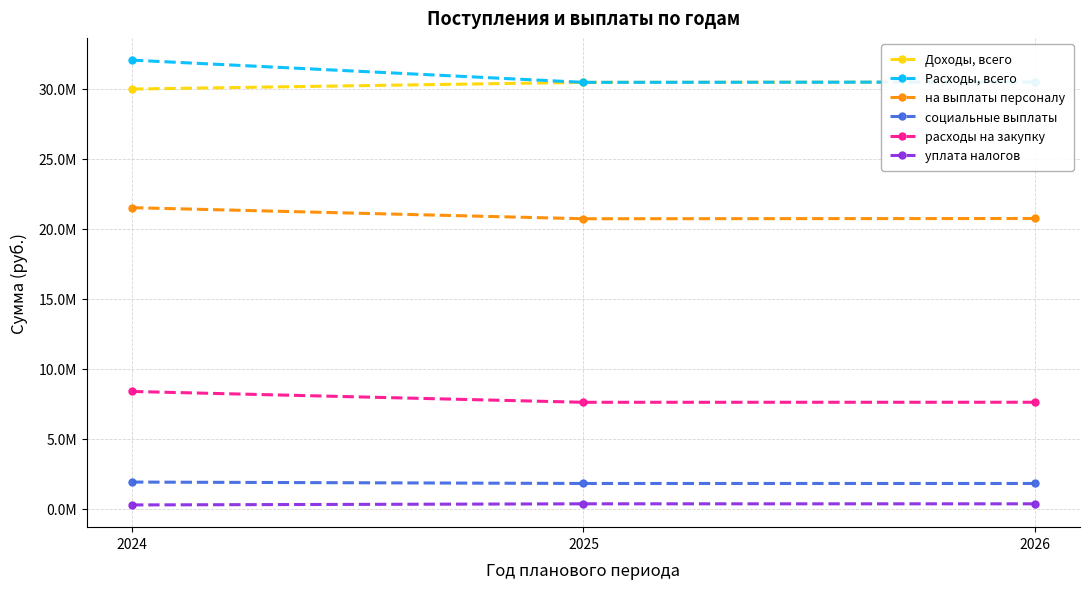

Reading right to left, what are all the values shown in this chart?

Доходы, всего: 30478037.0	30456134.0	29976853.5
Расходы, всего: 30478037.0	30456134.0	32043544.0
на выплаты персоналу: 20729680.0	20711080.0	21503660.4
социальные выплаты: 1800000.0	1800000.0	1899924.2
расходы на закупку: 7602457.0	7599154.0	8373039.9
уплата налогов: 345900.0	345900.0	266919.5